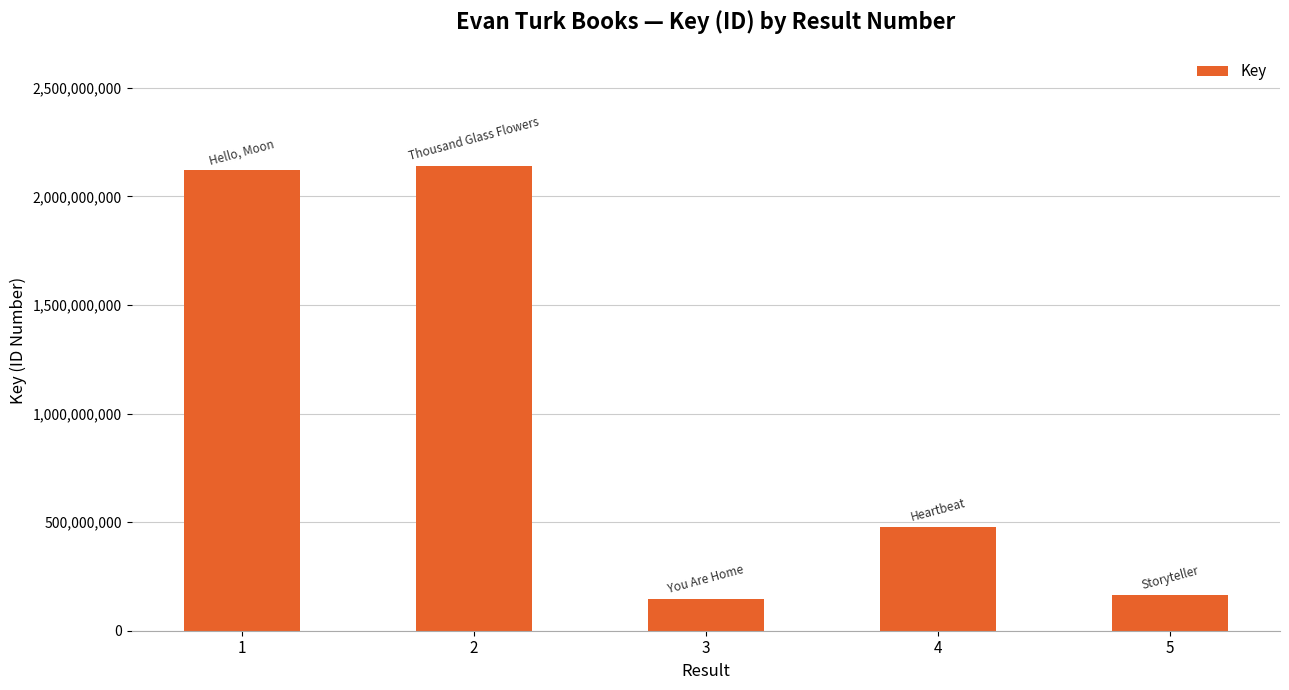

Reading left to right, extract all data points from this chart.

1=2120078777	2=2140791023	3=145077018	4=476028017	5=164451313